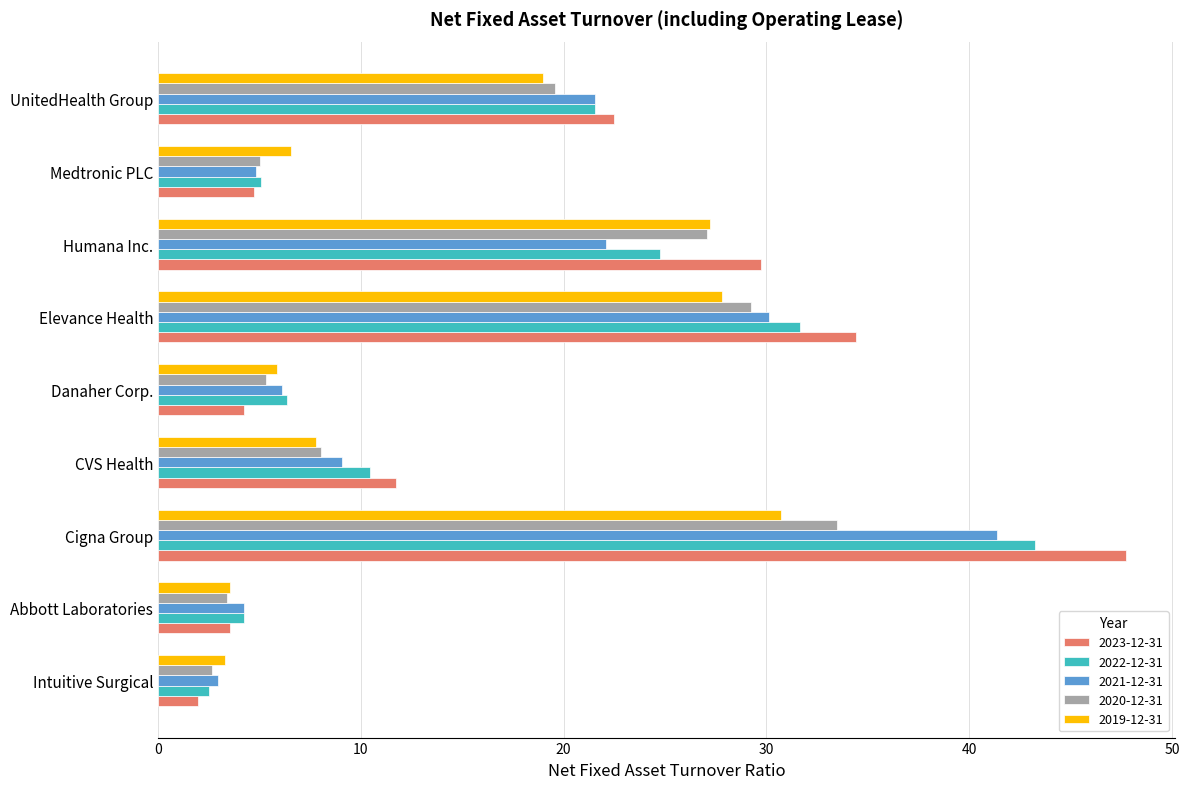

Rank the categories by 2023-12-31 value from highest to lowest.

Cigna Group, Elevance Health, Humana Inc., UnitedHealth Group, CVS Health, Medtronic PLC, Danaher Corp., Abbott Laboratories, Intuitive Surgical